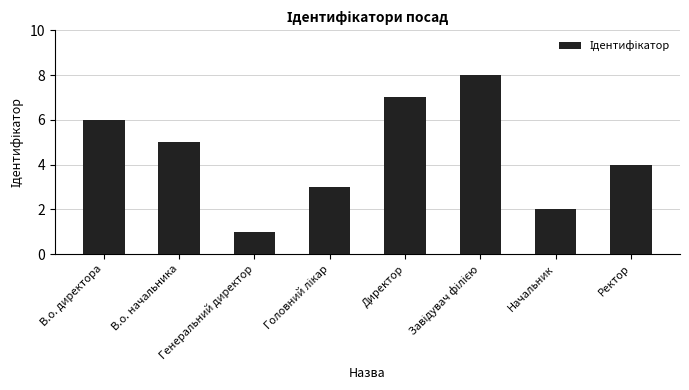

Count the values in the range 3 to 7.

5